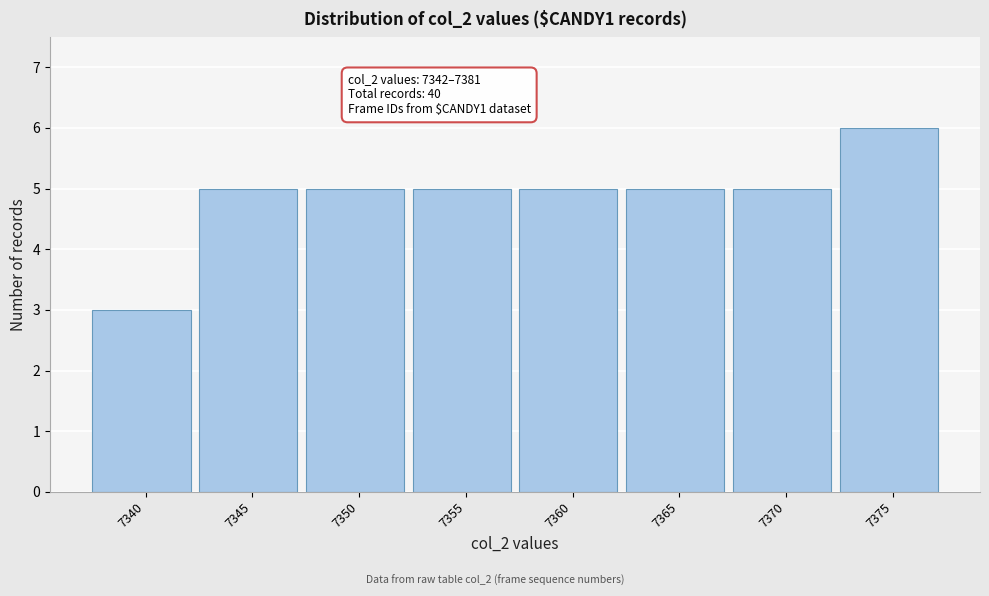

Reading left to right, list all the values displayed in this chart.

7340=3	7345=5	7350=5	7355=5	7360=5	7365=5	7370=5	7375=6